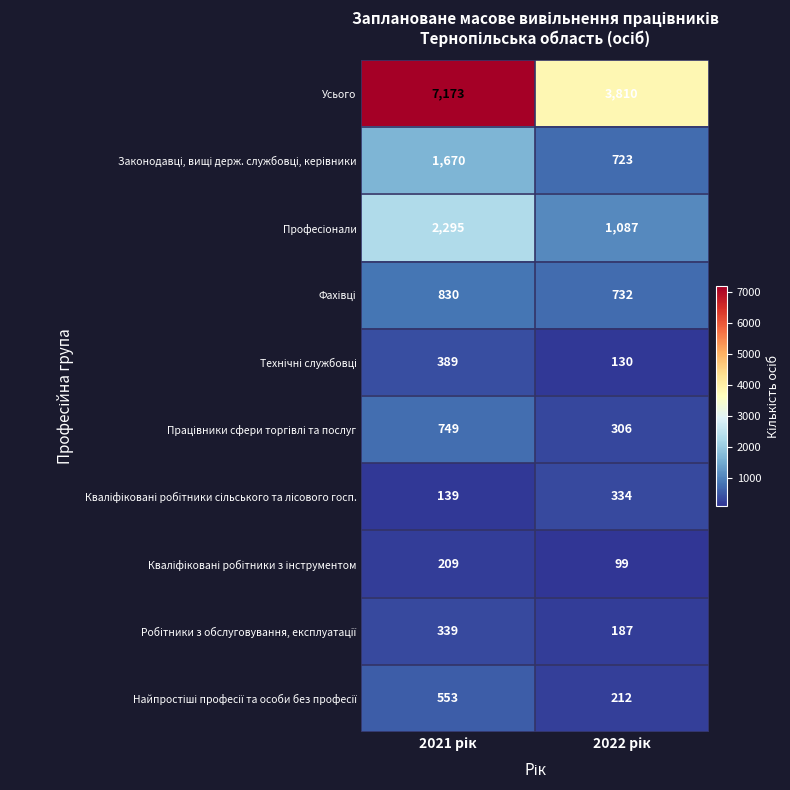

Which series has the widest spread of values?

Усього